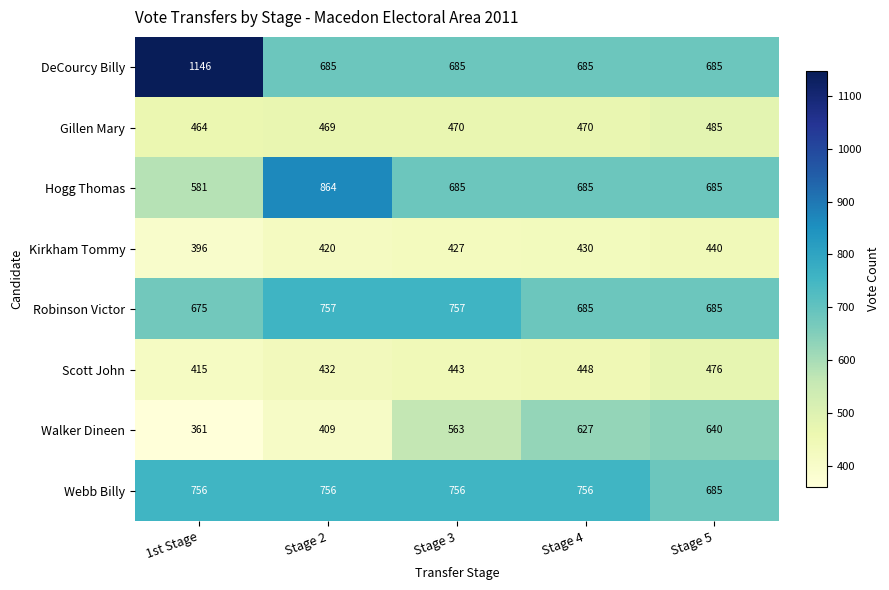

What is the approximate value of Robinson Victor at Stage 3, to the nearest 5?

755